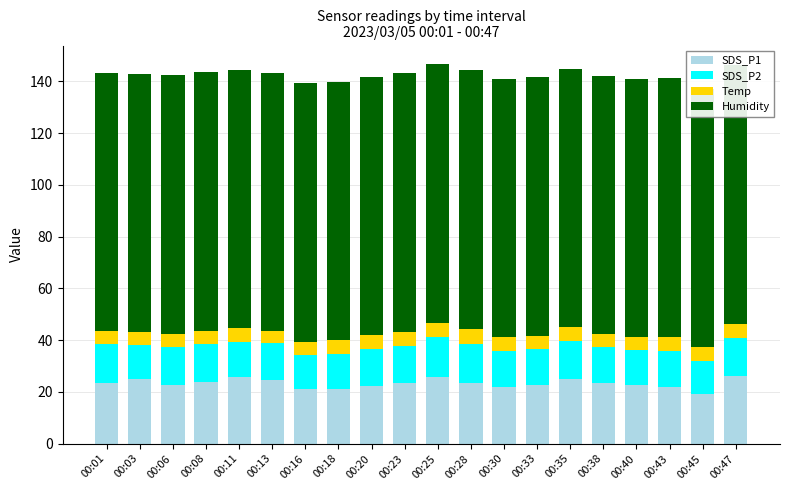

Which series has the largest range (max minus min)?

SDS_P1